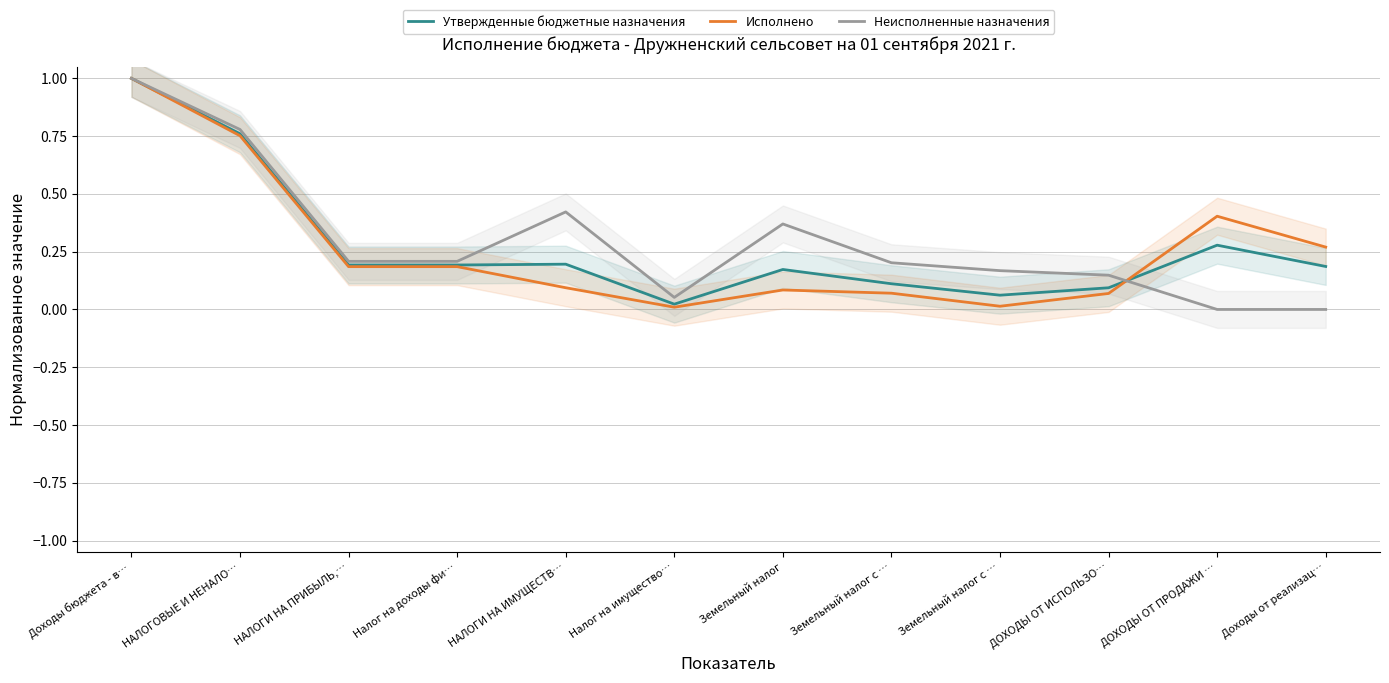

Is the value of Утвержденные бюджетные назначения at Земельный налог с … greater than the value of Исполнено at ДОХОДЫ ОТ ИСПОЛЬЗО…?

Yes